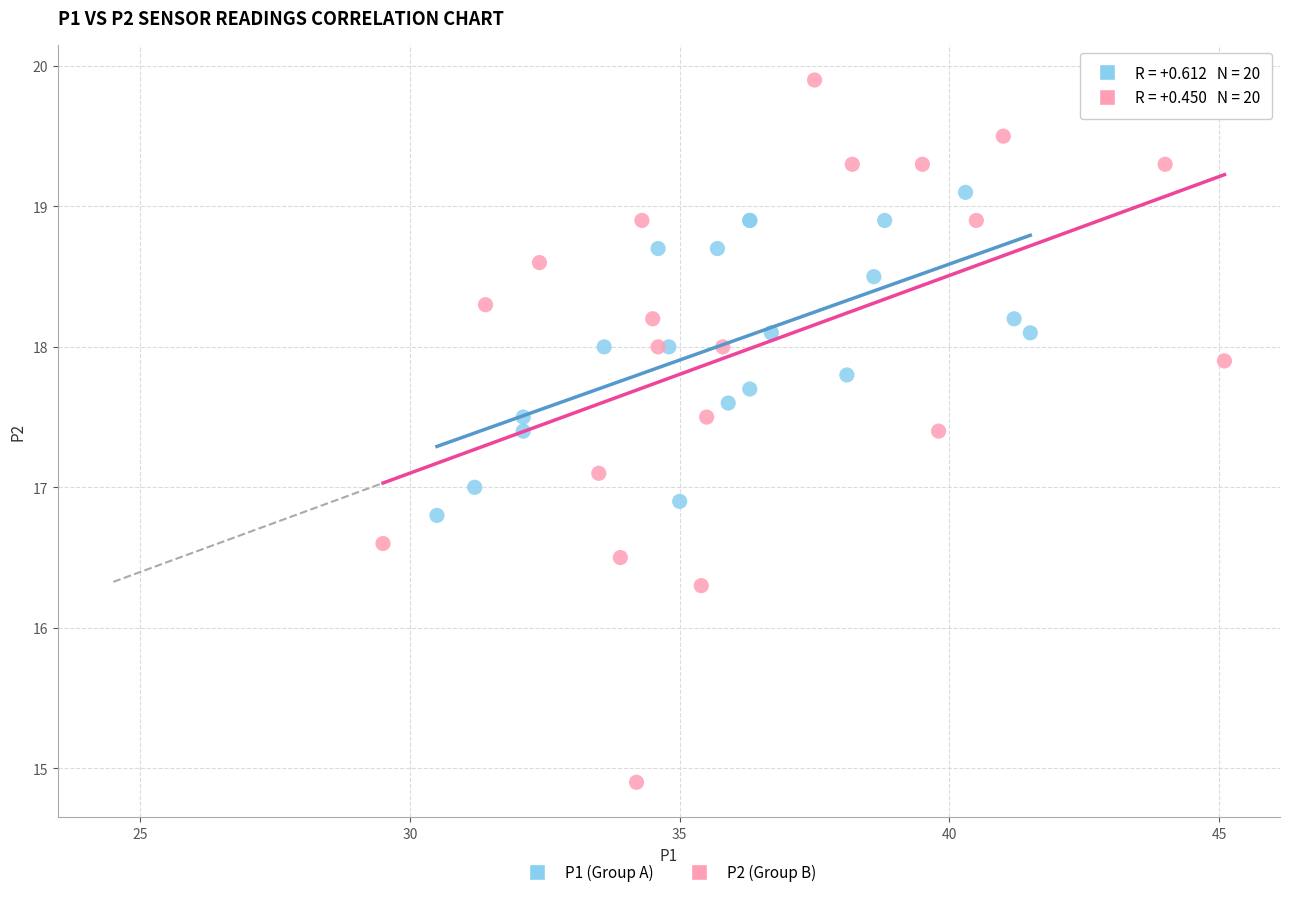

Which series contains the lowest Y value?

P2 (Group B)